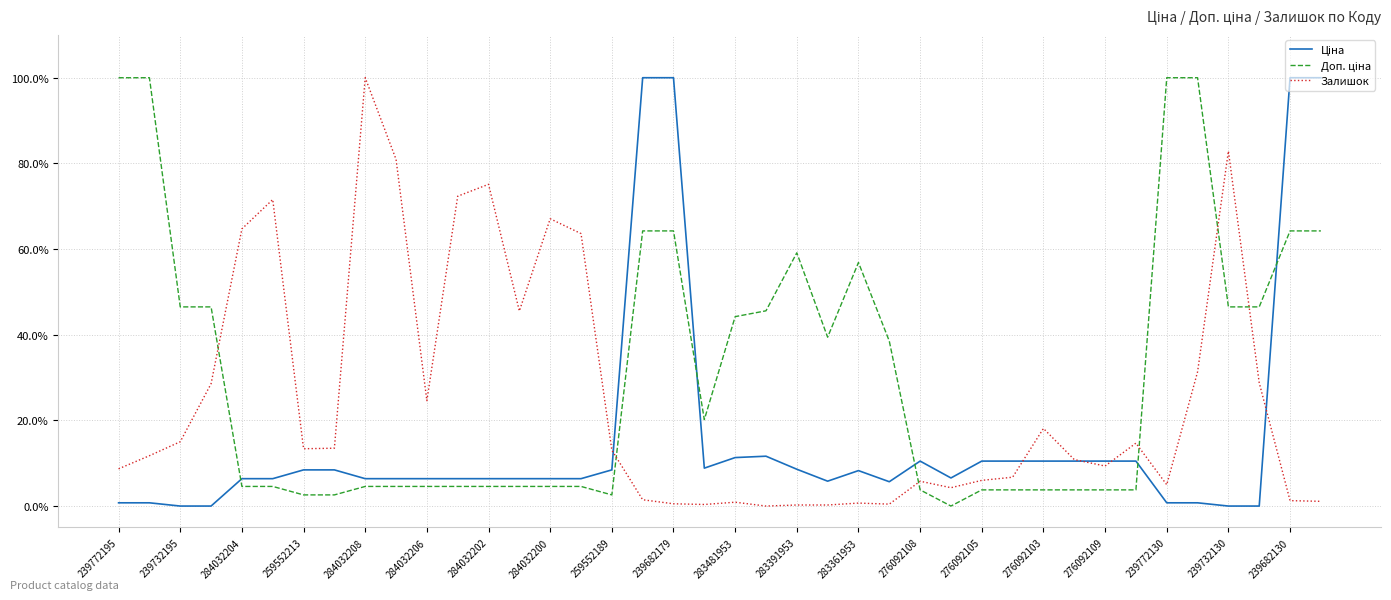

What is the greatest value displayed?

100.0